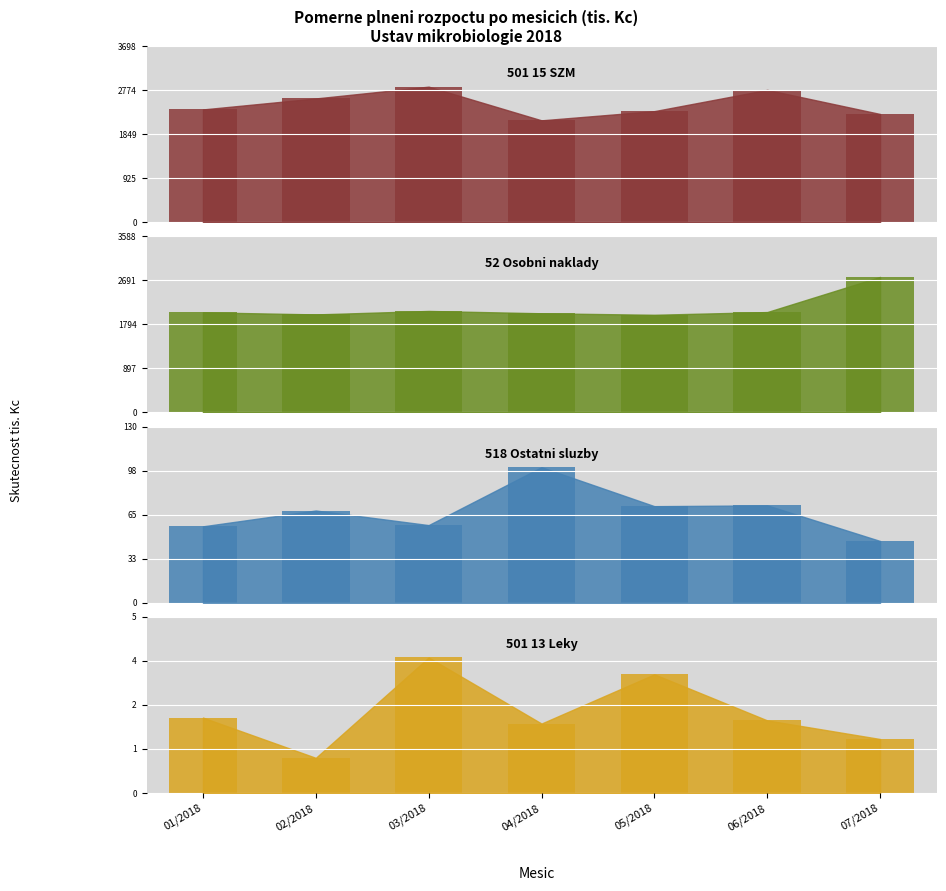

True or false: 501 15 SZM has a value of 2367.0 at 01/2018.

True